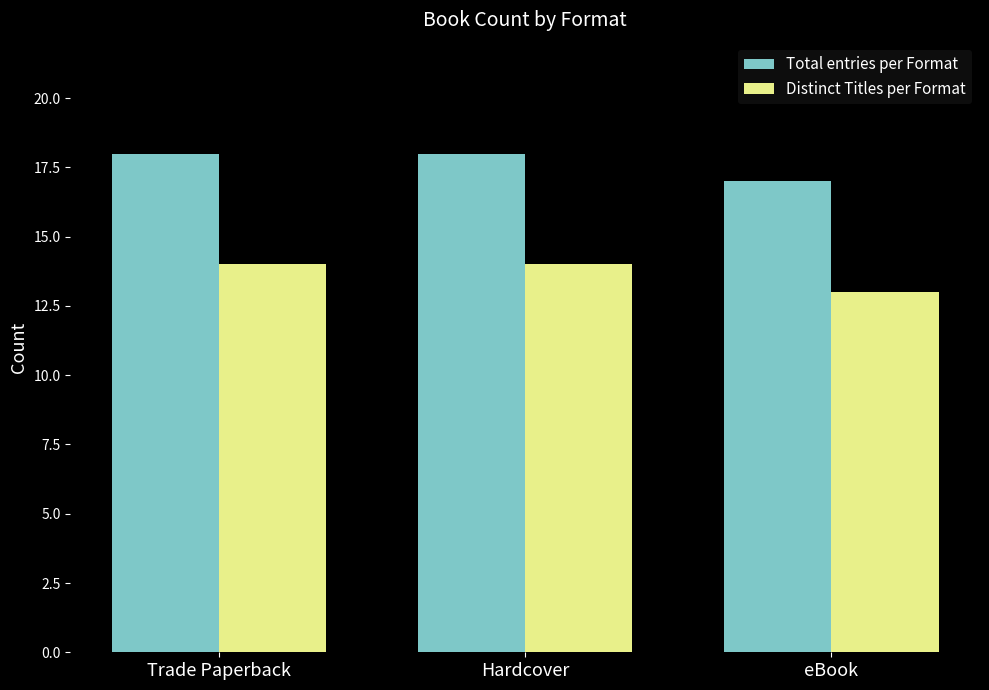

Reading left to right, list all the values displayed in this chart.

Total entries per Format: 18	18	17
Distinct Titles per Format: 14	14	13